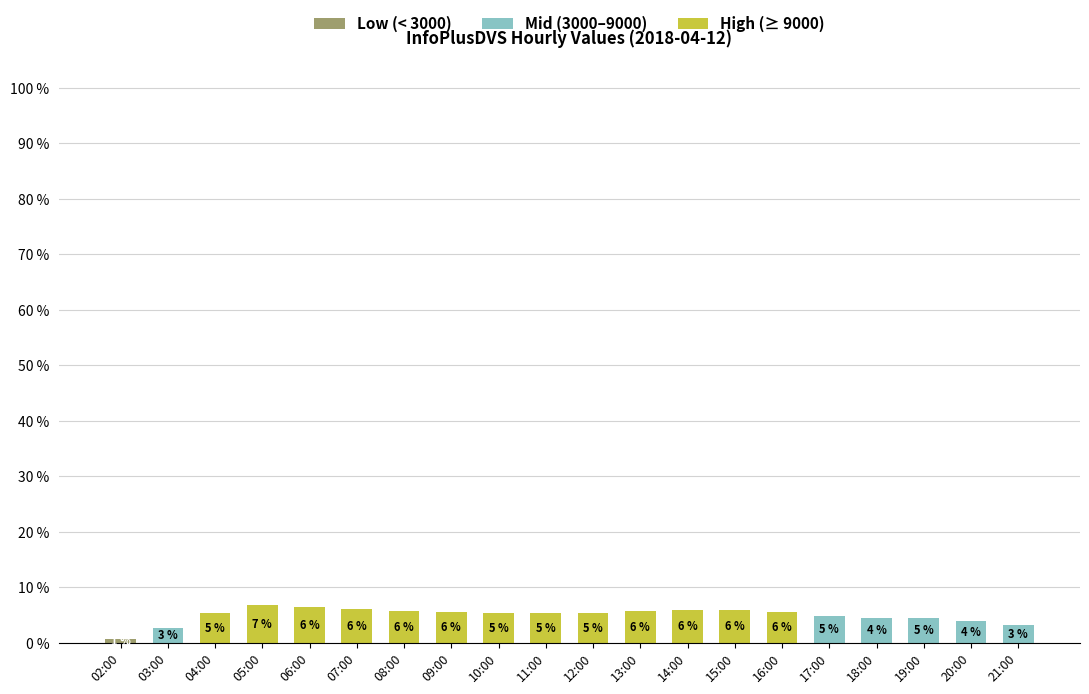

How many distinct data groups are displayed?

3